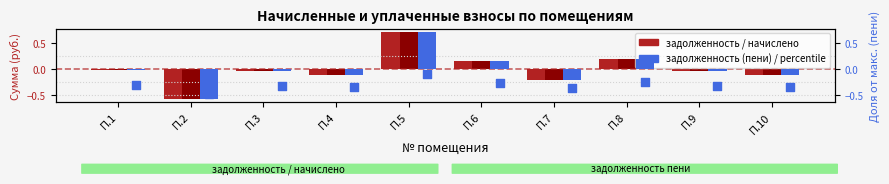

Which series contains the highest Y value?

начислено